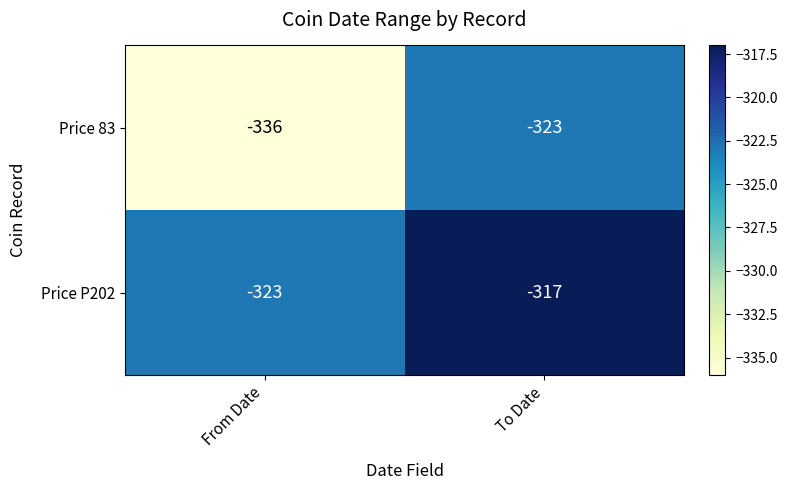

At which label does Price P202 reach its minimum?

From Date